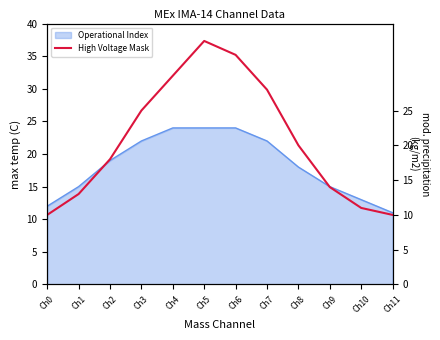

The chart shows a value of 14 at Ch9. True or false?

True